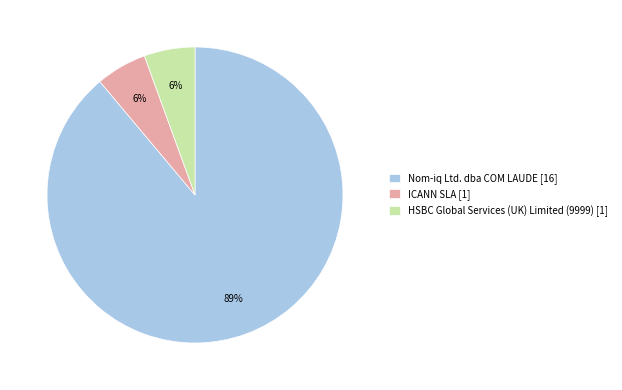

Which category has the biggest portion of the pie?

Nom-iq Ltd. dba COM LAUDE [16]